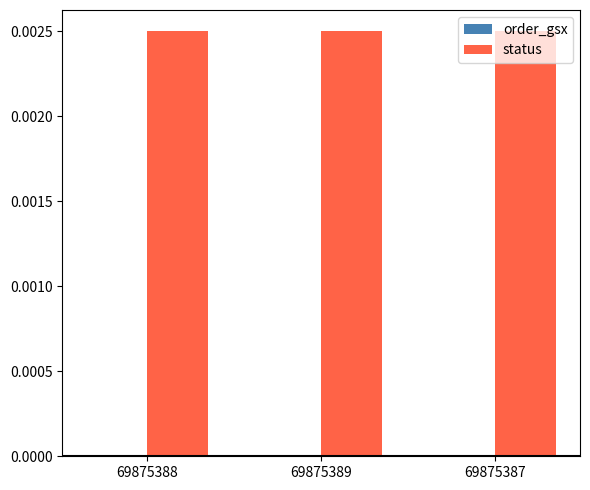

What position from the right is 69875387?

1